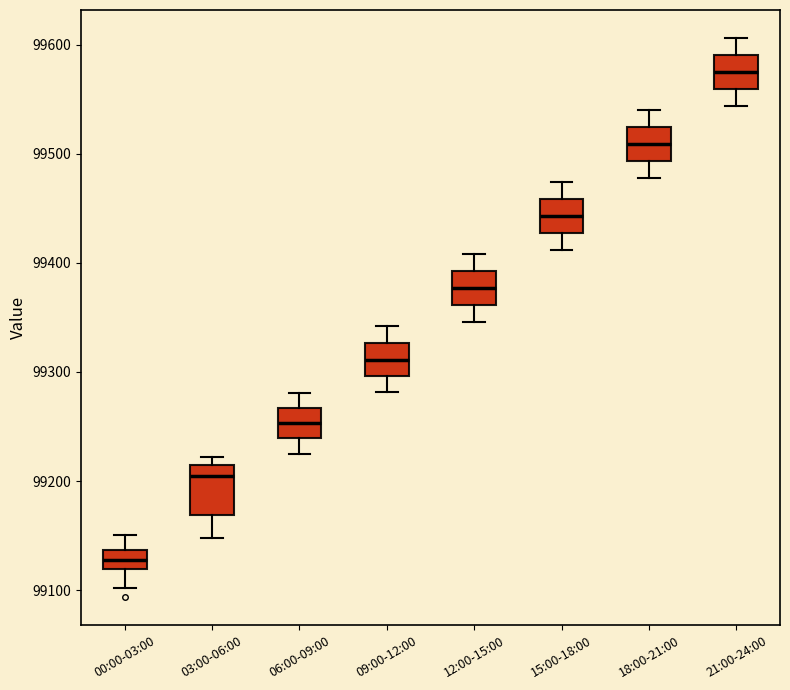

Reading left to right, read every box against the y-axis: the position of its median line, the range the box covers, and the ends of its whiskers. The values are not printed on the chart, so give them approximately, as read against the axis.

00:00-03:00: median 99130, box 99120 to 99140, whiskers 99100 to 99150
03:00-06:00: median 99200, box 99170 to 99210, whiskers 99150 to 99220
06:00-09:00: median 99250, box 99240 to 99270, whiskers 99230 to 99280
09:00-12:00: median 99310, box 99300 to 99330, whiskers 99280 to 99340
12:00-15:00: median 99380, box 99360 to 99390, whiskers 99350 to 99410
15:00-18:00: median 99440, box 99430 to 99460, whiskers 99410 to 99470
18:00-21:00: median 99510, box 99490 to 99520, whiskers 99480 to 99540
21:00-24:00: median 99570, box 99560 to 99590, whiskers 99540 to 99610